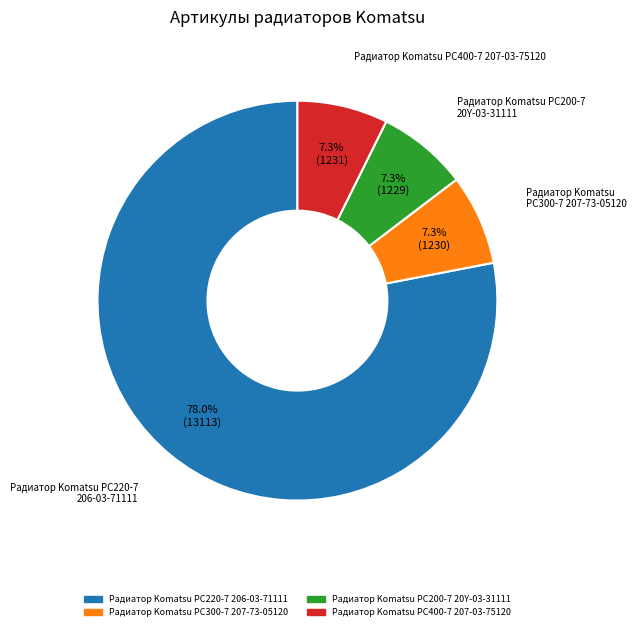

To the nearest percent, what is the combined percentage of Радиатор Komatsu PC200-7 20Y-03-31111 and Радиатор Komatsu PC300-7 207-73-05120?

15%